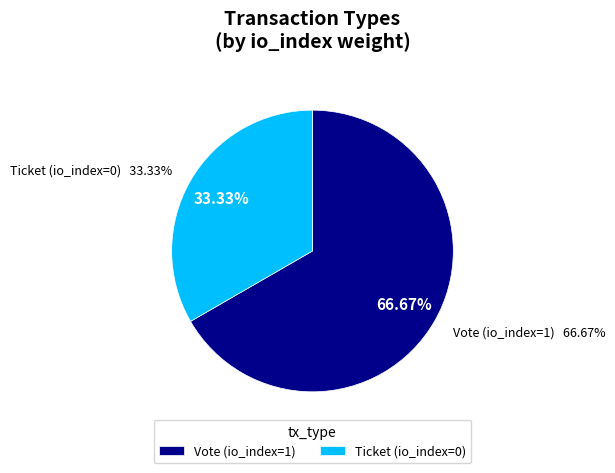

Count the number of slices in the pie.

2